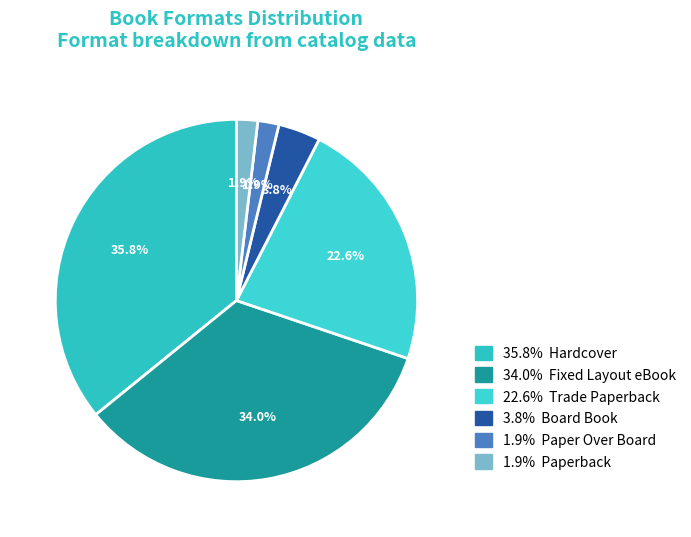

Which slice is the smallest?

Paper Over Board